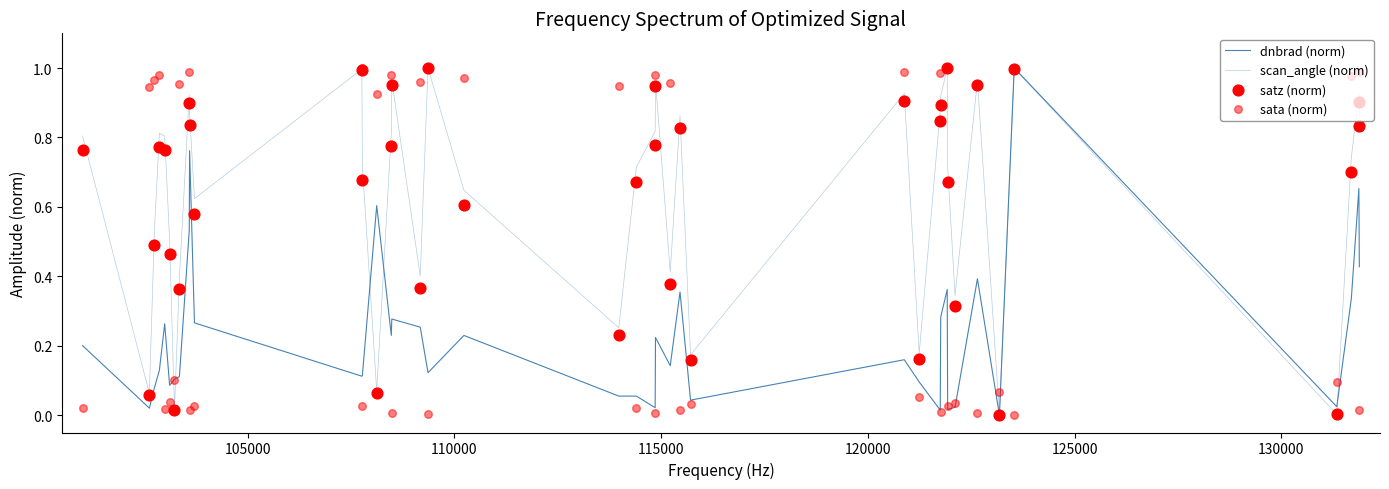

What are all the series names shown in the legend?

dnbrad (norm), scan_angle (norm), satz (norm), sata (norm)